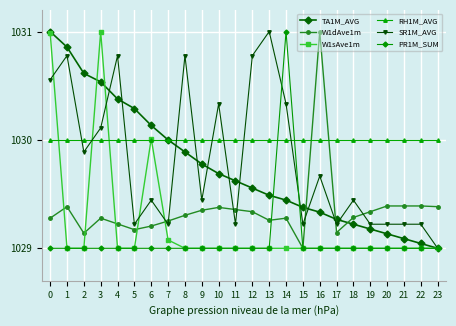

Which has a higher value, 2 or 8?

2